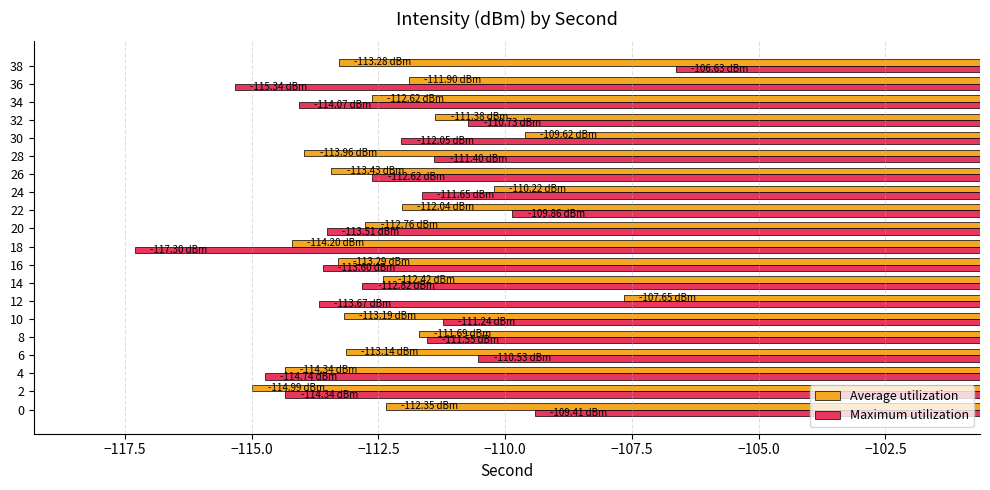

Rank the series by their maximum value, from highest to lowest.

Maximum utilization, Average utilization